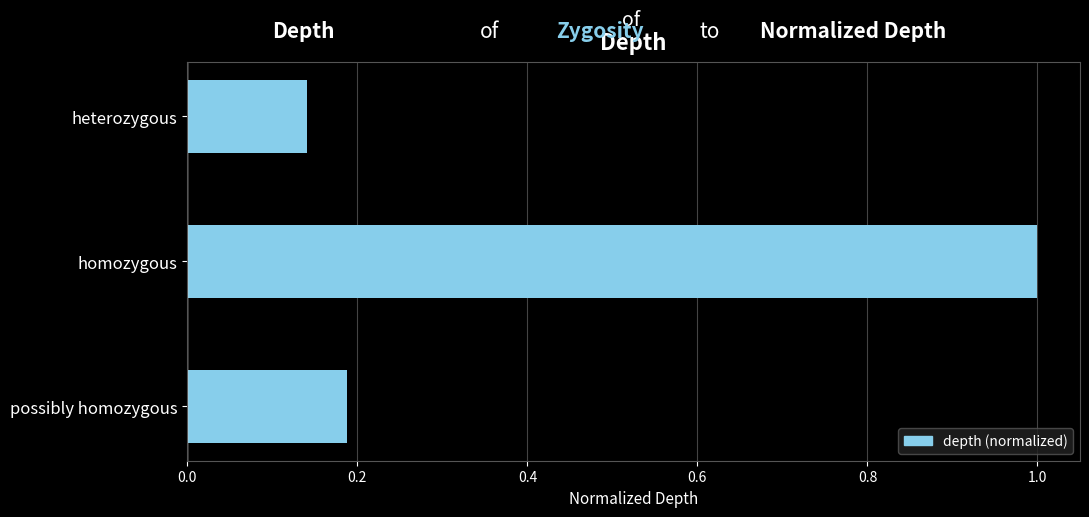

Count the number of categories in the chart.

3